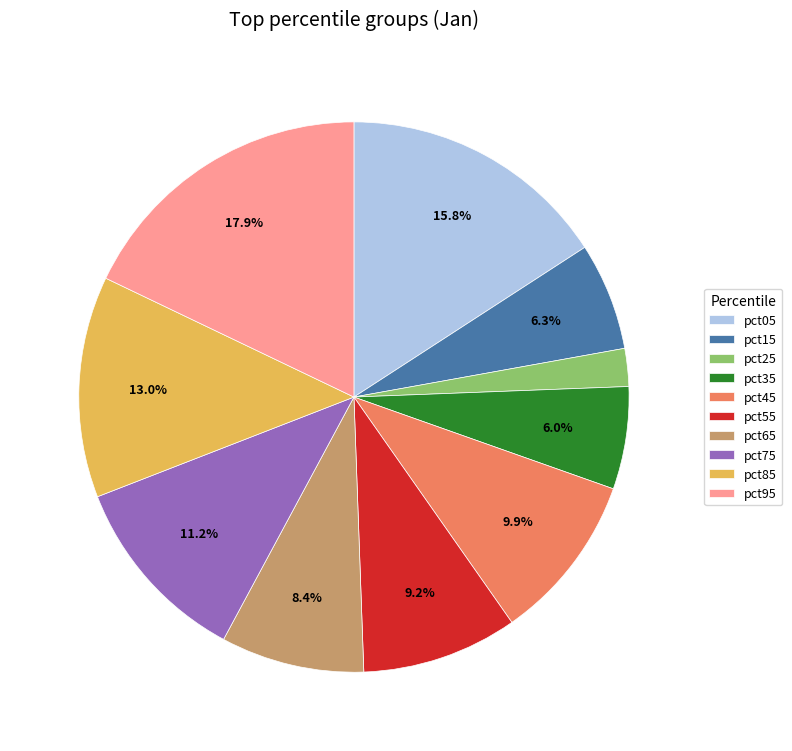

Is it true that pct75 is 1% of the pie?

False